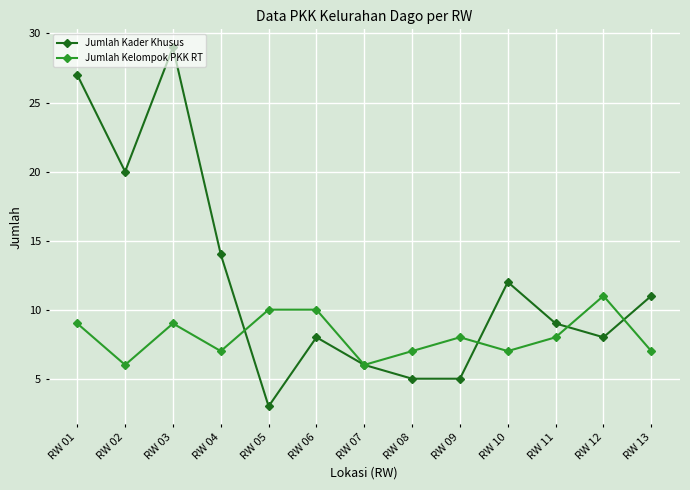

At which category is the sum across all series the highest?

RW 03